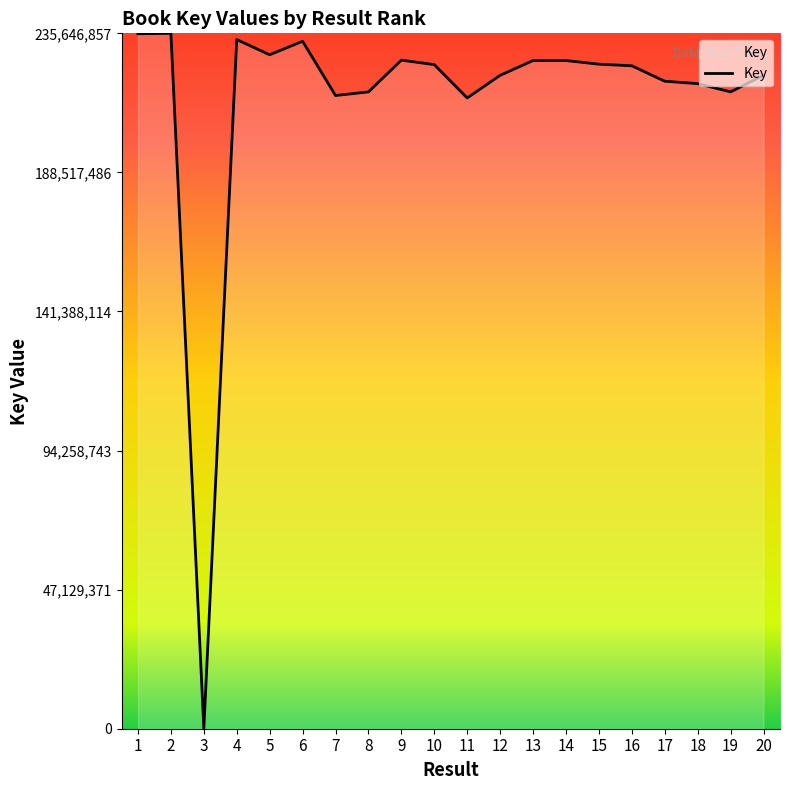

What is the ratio of the value at 10 to the value at 12?

1.0